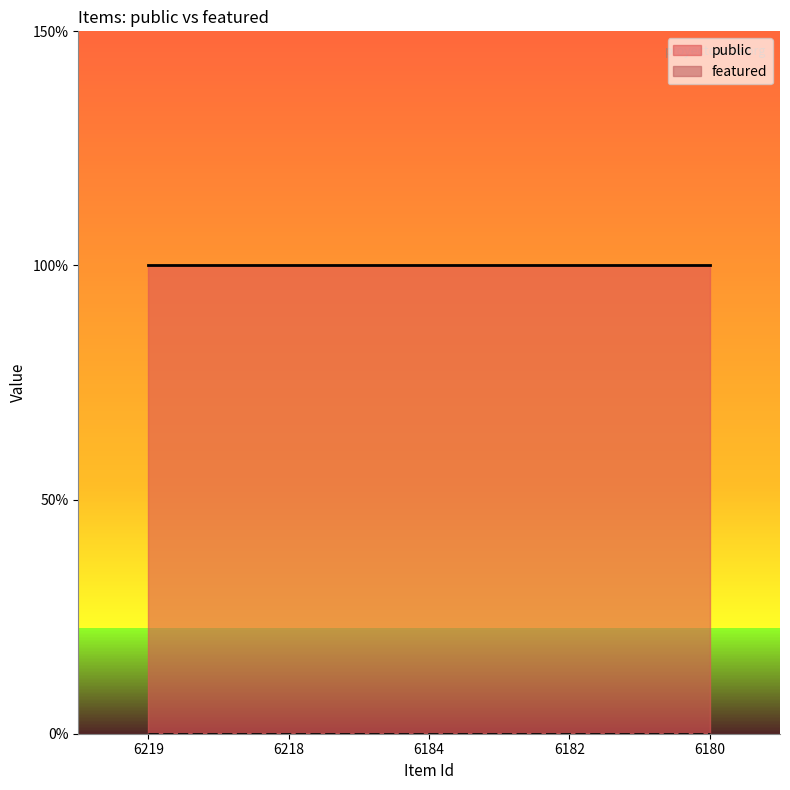

List the series in order of their overall mean, lowest first.

featured, public